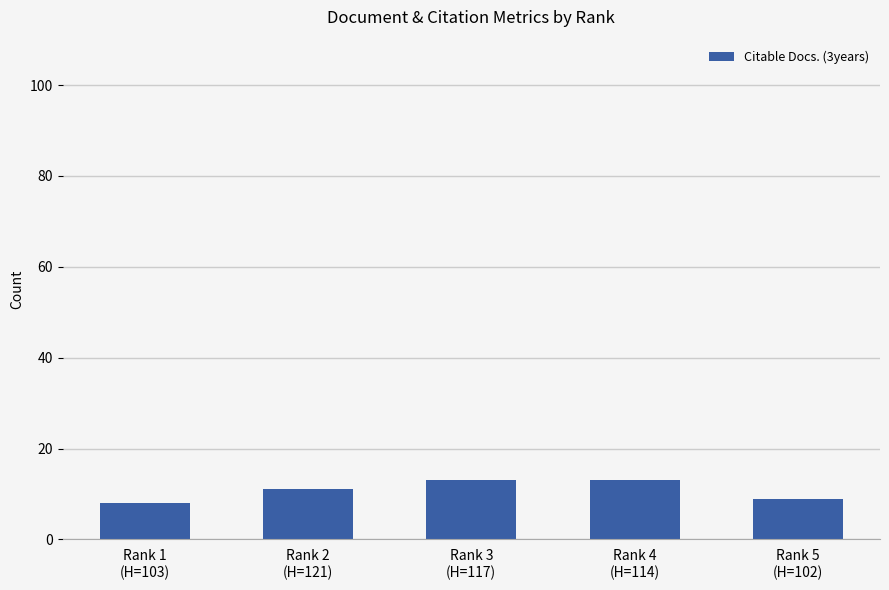

What is the approximate value at Rank 2
(H=121)?

11